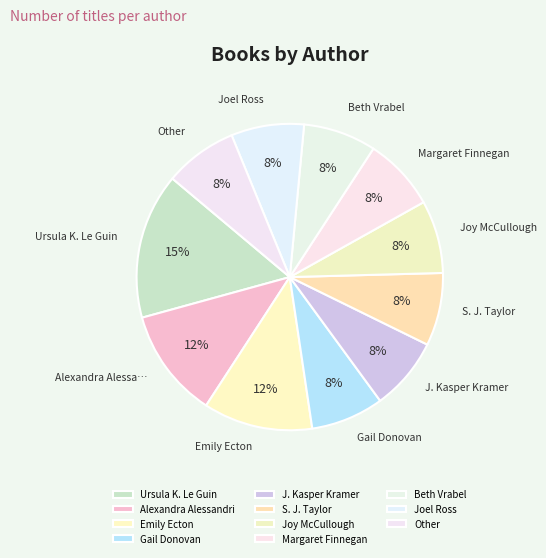

Does any single category account for the majority?

No